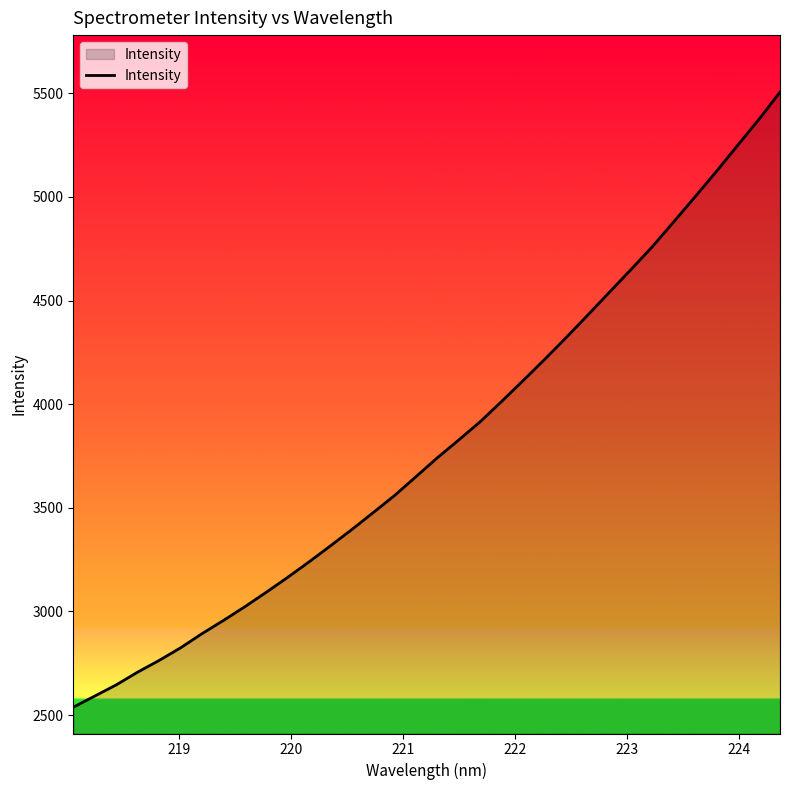

What is the difference between the maximum and minimum values?

2967.7